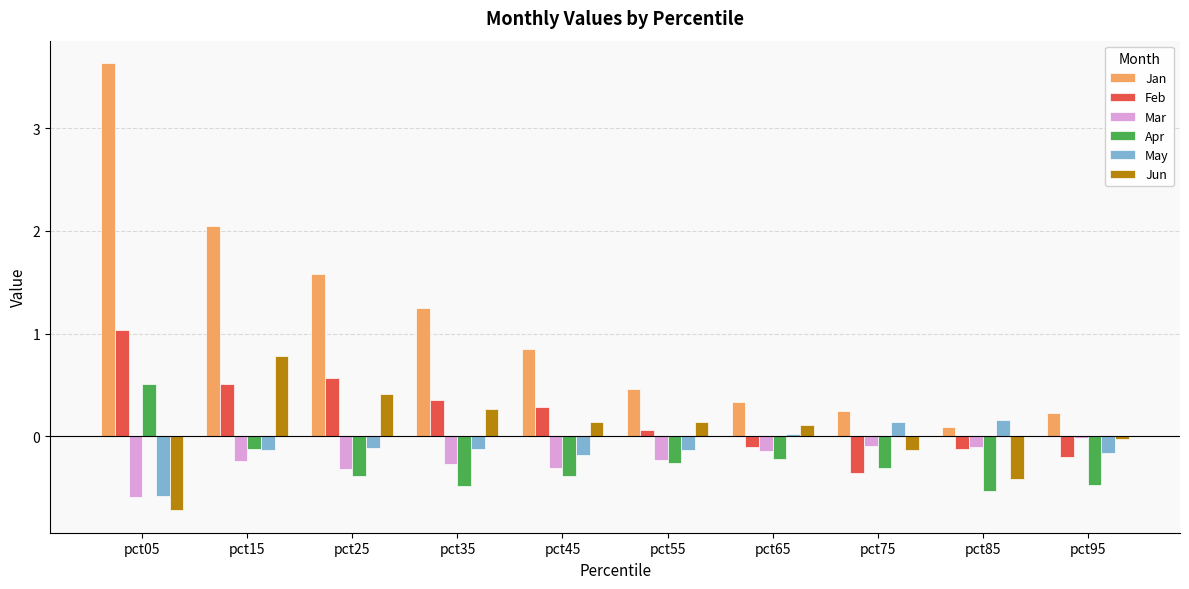

Read the Jun value at pct55.

0.1